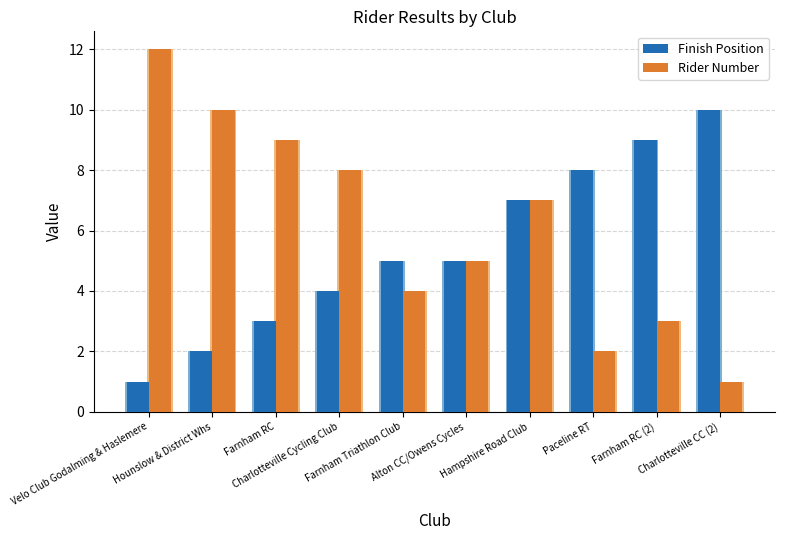

Reading right to left, list all the values displayed in this chart.

Finish Position: 10	9	8	7	5	5	4	3	2	1
Rider Number: 1	3	2	7	5	4	8	9	10	12